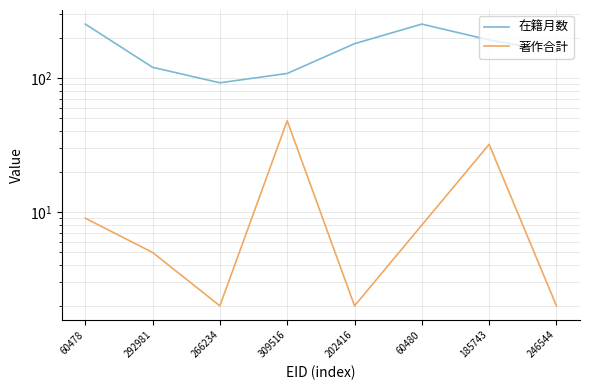

Which series has the largest range (max minus min)?

在籍月数